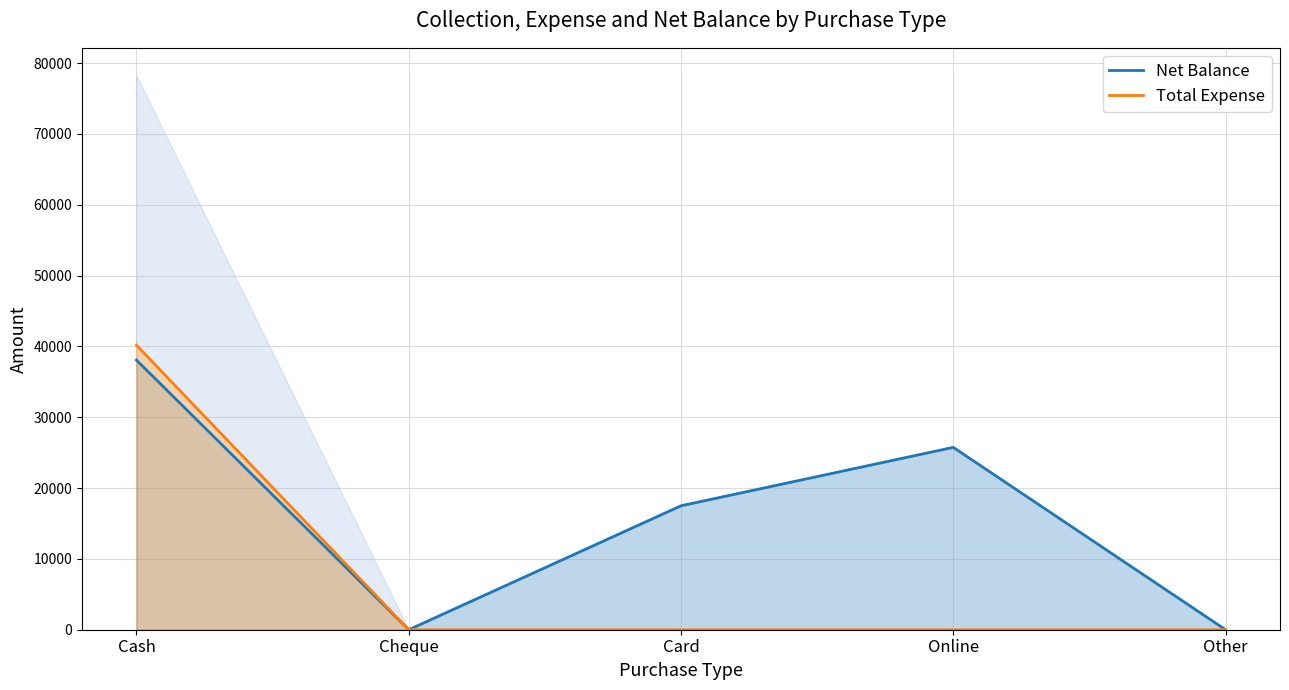

What is the sum of all Net Balance values?

81322